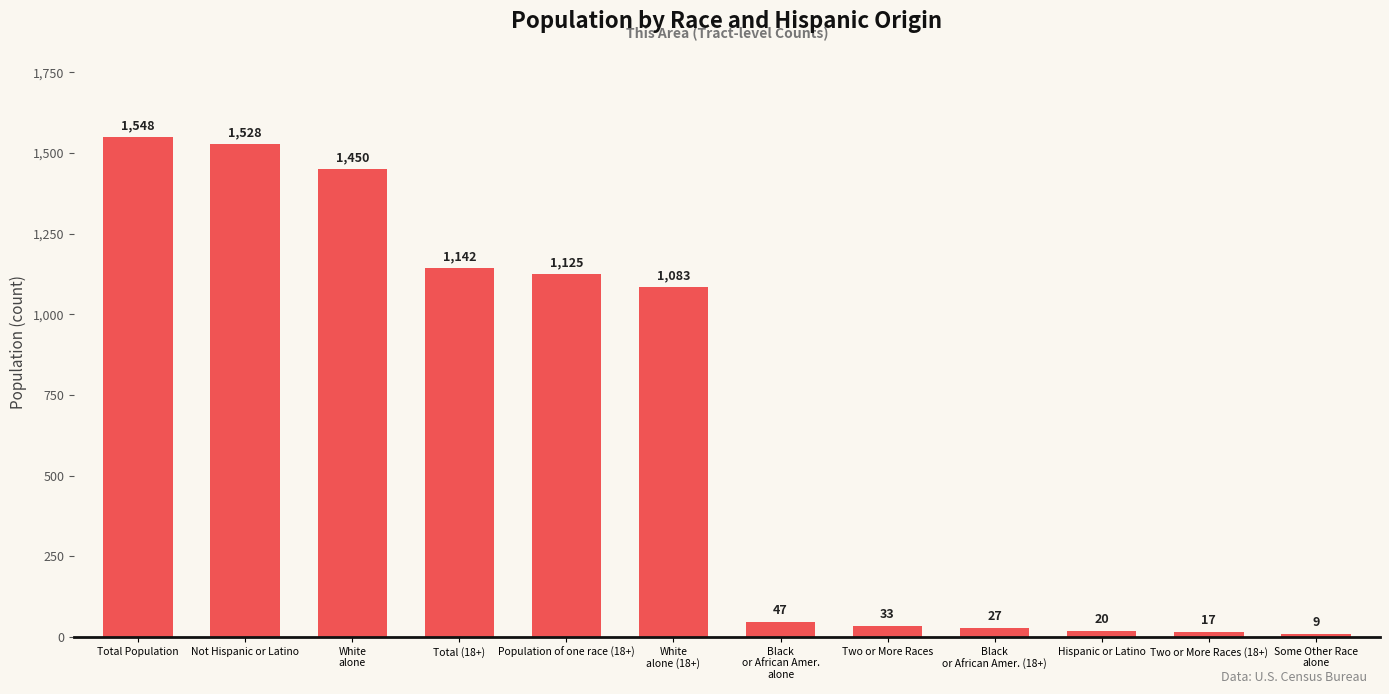

How many bars are there in total?

12